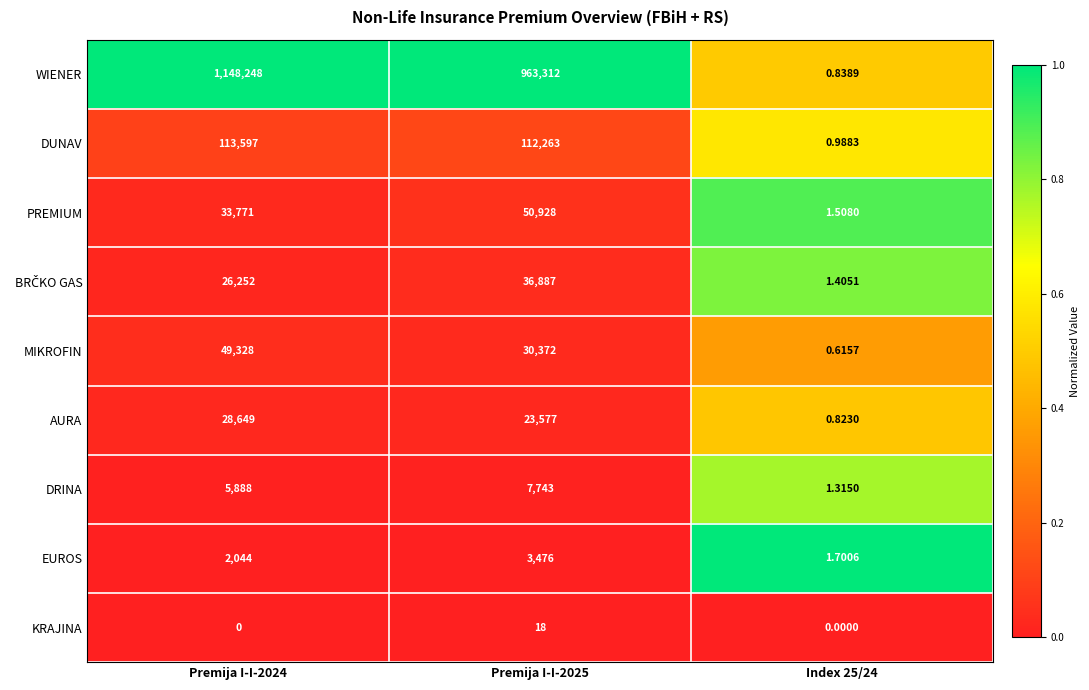

Is the value of EUROS at Premija I-I-2024 greater than the value of AURA at Premija I-I-2025?

No